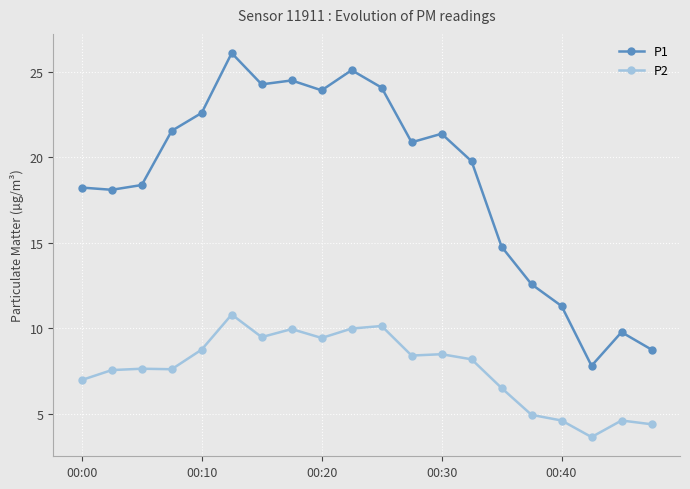

What is the sum of all P1 values?

373.8